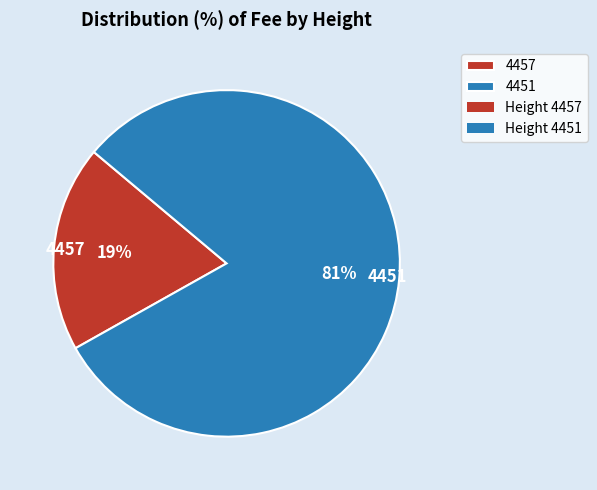

To the nearest percent, what is the combined percentage of 4457 and 4451?

100%